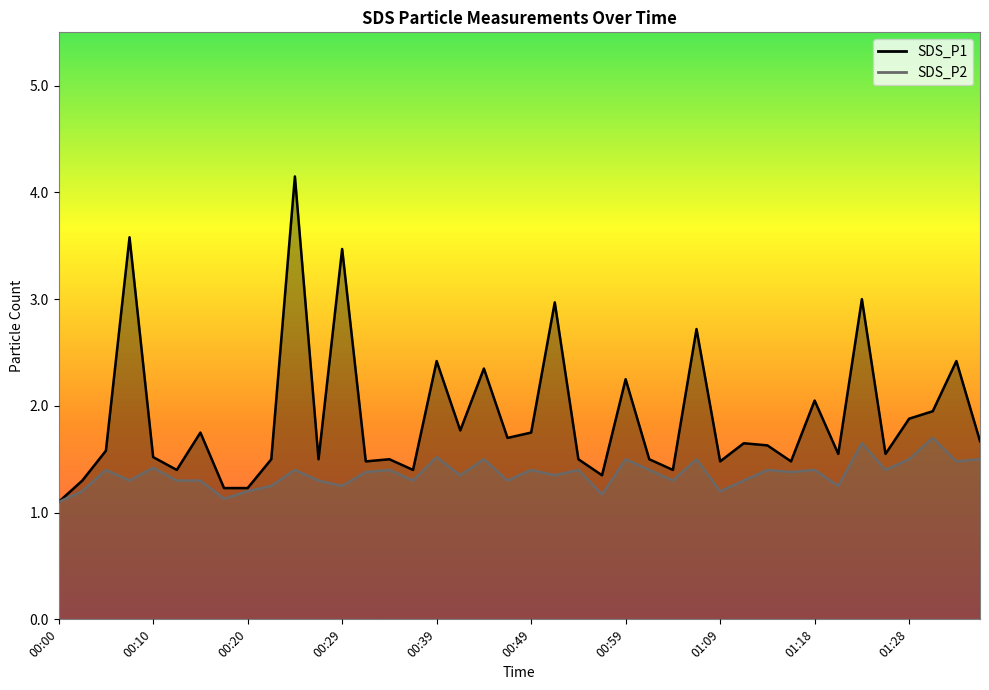

The value of SDS_P1 at 01:31 is 1.9. True or false?

True